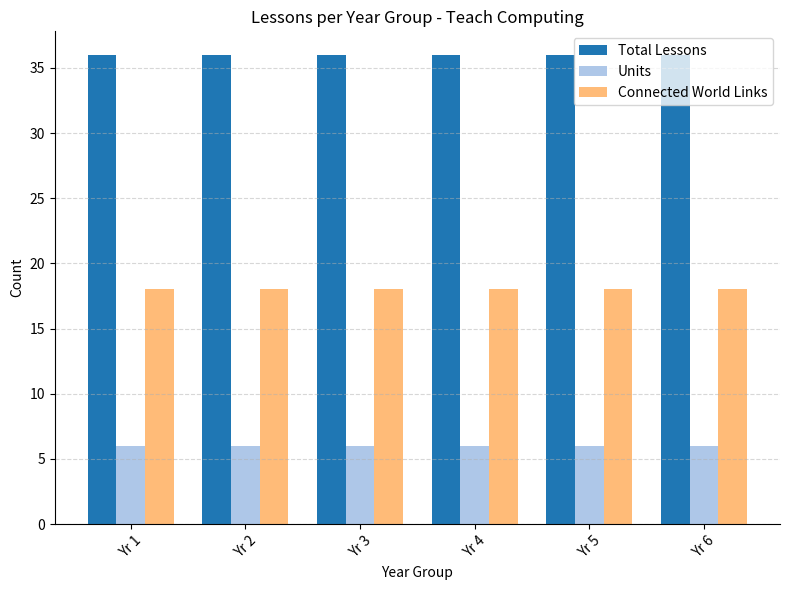

What value does the Connected World Links series have at Yr 2?

18